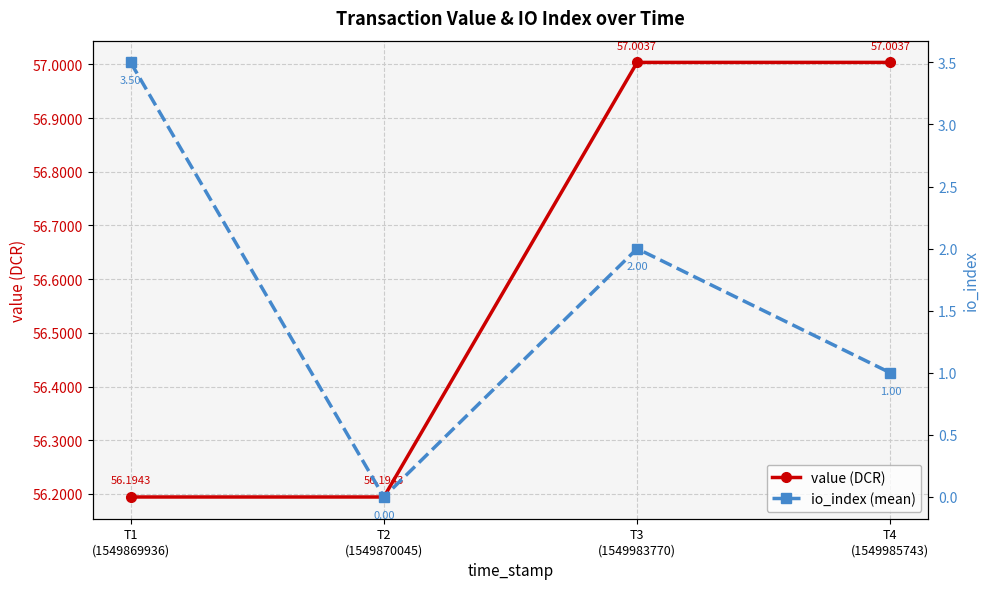

List the series in order of their peak value, lowest first.

io_index (mean), value (DCR)